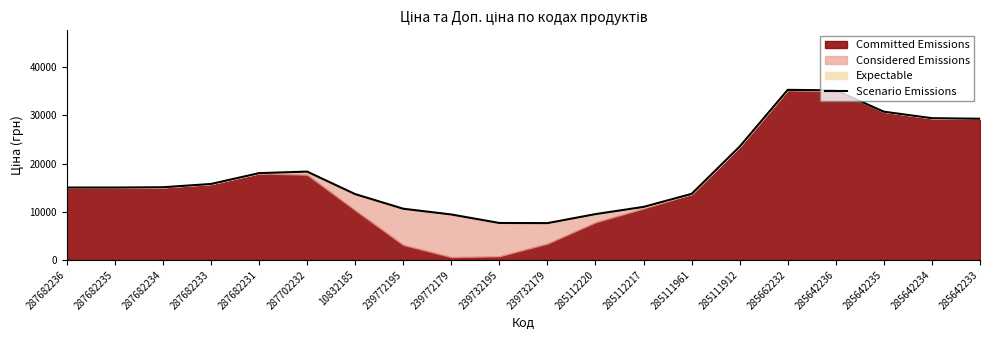

Is it true that the value at 285642235 is 41753.8?

False